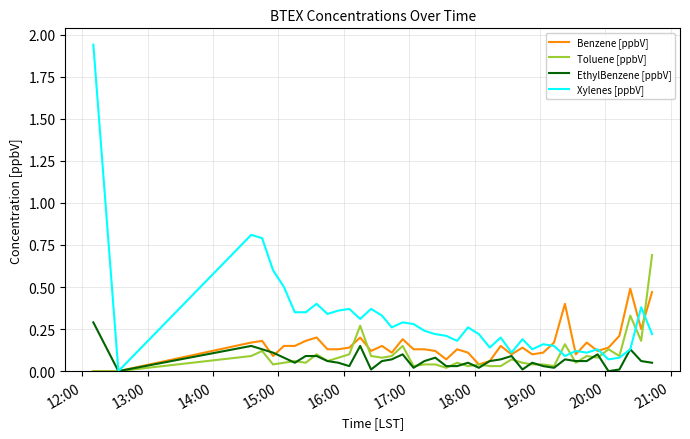

Which series has the largest range (max minus min)?

Xylenes [ppbV]